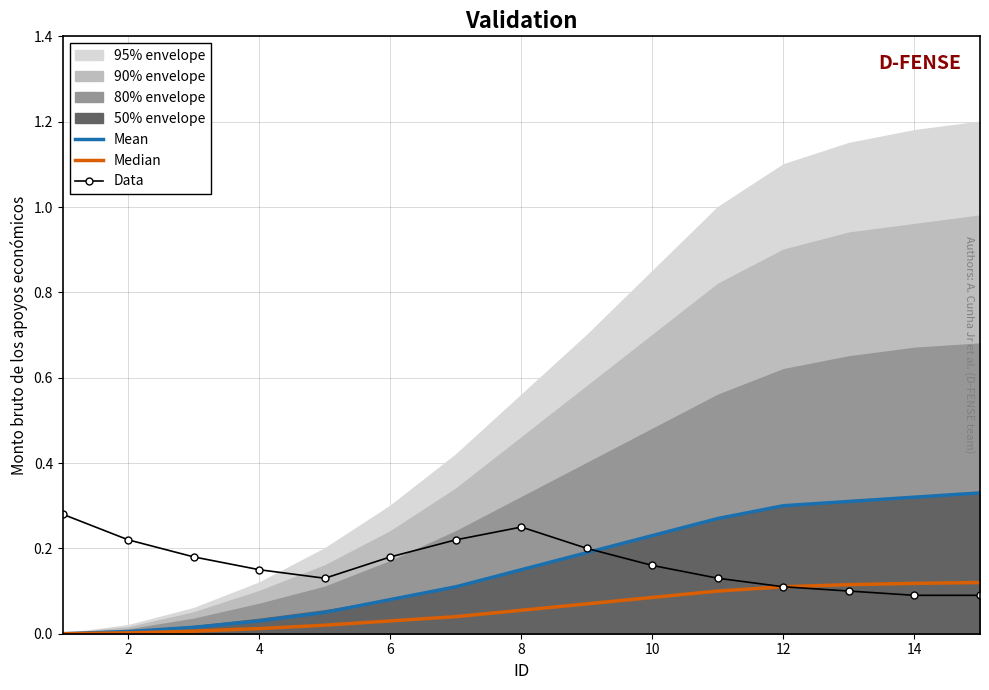

Reading left to right, list all the values displayed in this chart.

Mean: 0.0	0.0	0.0	0.0	0.1	0.1	0.1	0.1	0.2	0.2	0.3	0.3	0.3	0.3	0.3
Median: 0.0	0.0	0.0	0.0	0.0	0.0	0.0	0.1	0.1	0.1	0.1	0.1	0.1	0.1	0.1
Data: 0.3	0.2	0.2	0.1	0.1	0.2	0.2	0.2	0.2	0.2	0.1	0.1	0.1	0.1	0.1